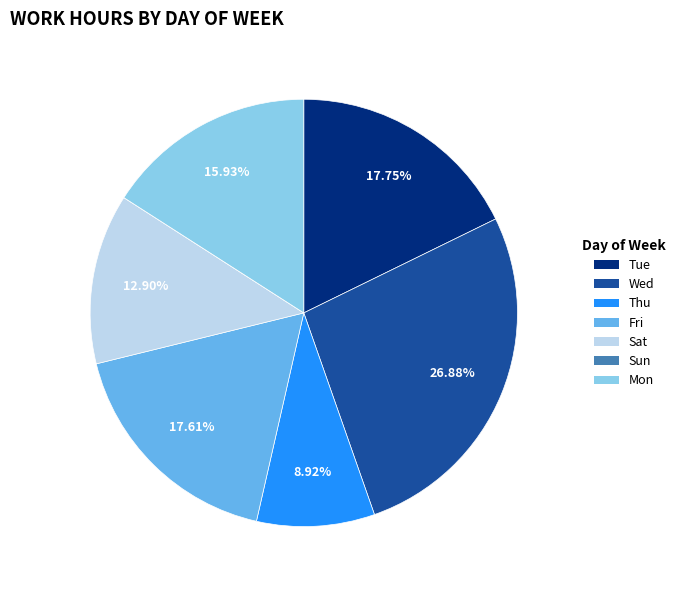

Is the sum of Wed and Mon greater than half?

No